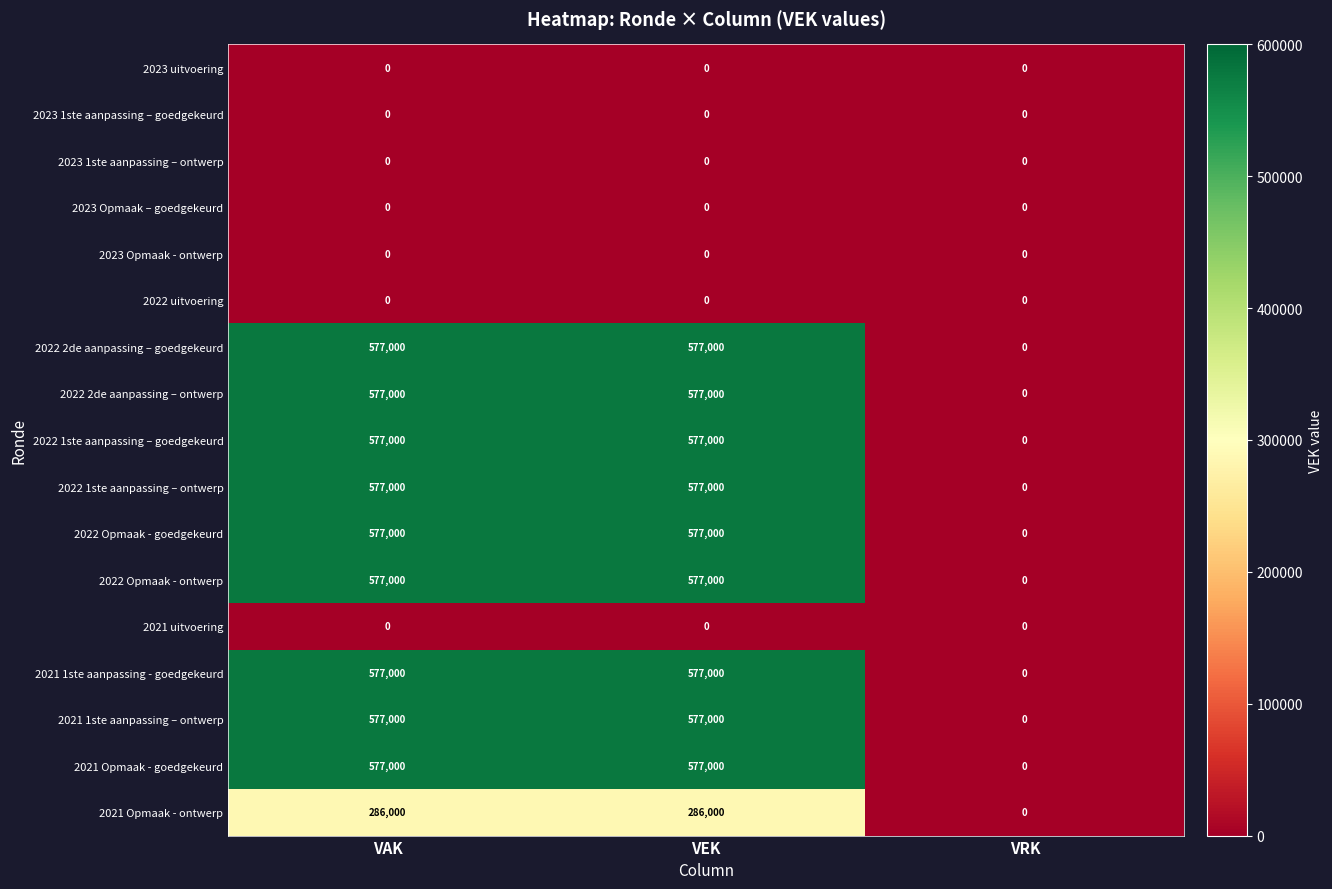

What is the average value of the 2022 2de aanpassing – goedgekeurd series?

384667